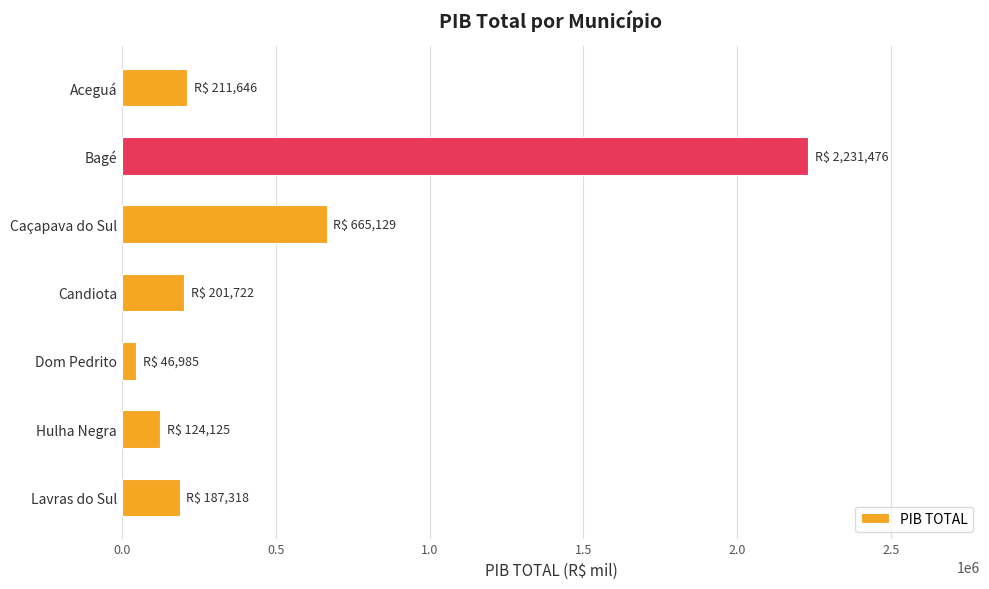

What is the change in value from Aceguá to Bagé?

+2019829.4